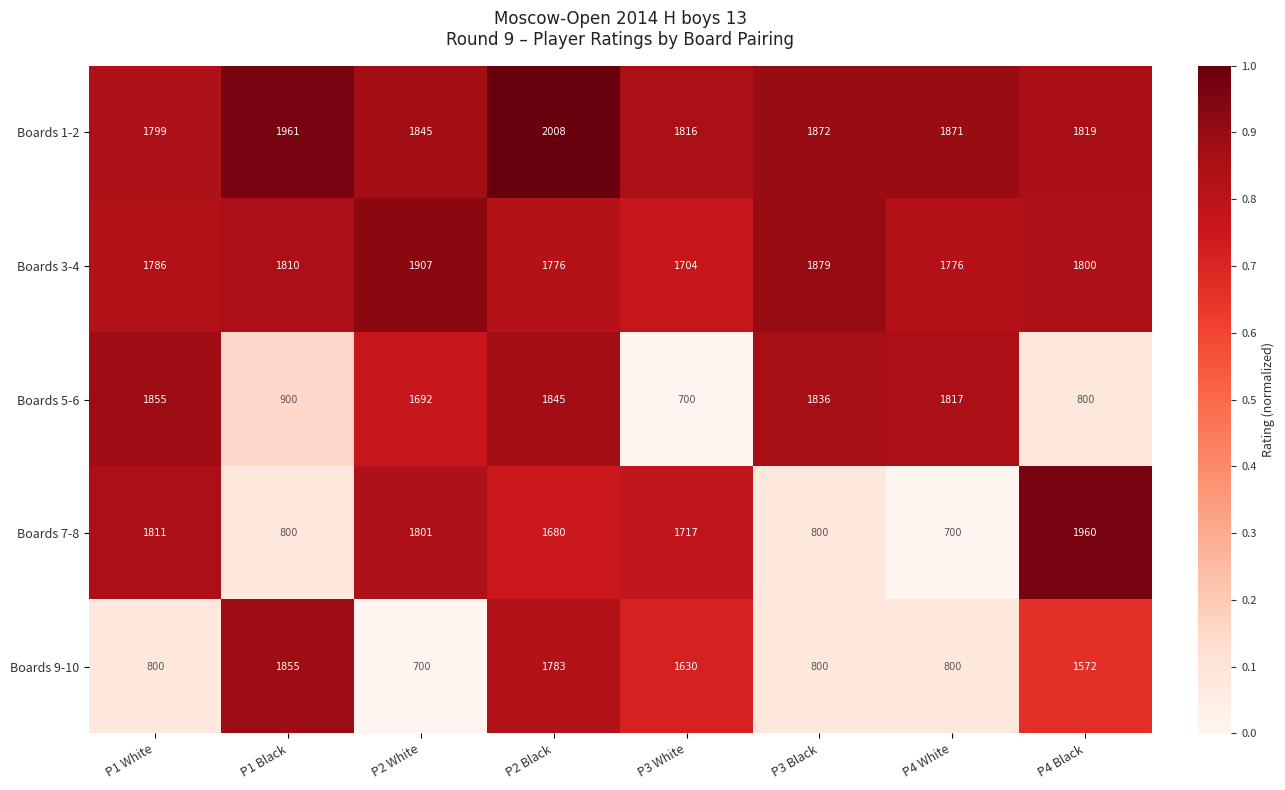

What is the minimum value for Boards 1-2?

1799